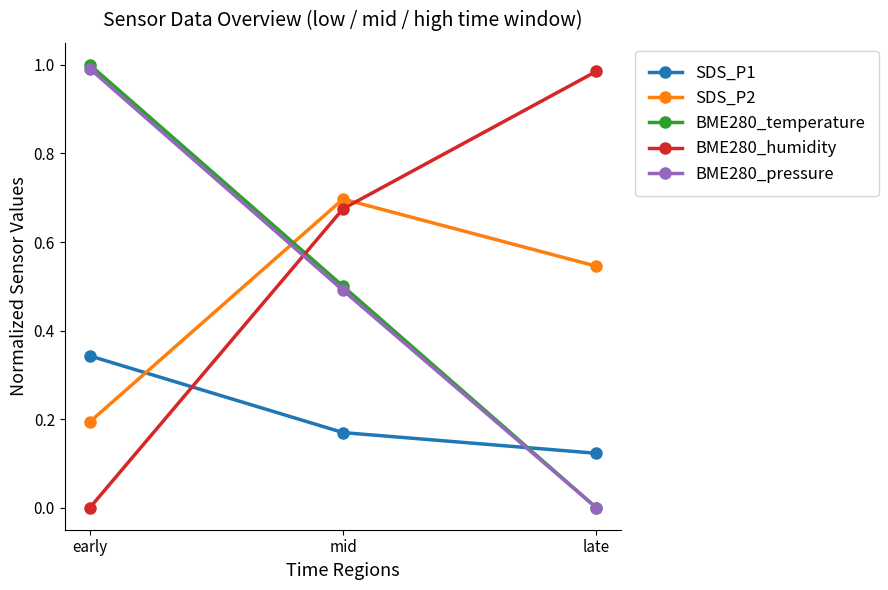

Rank the categories by BME280_temperature value from lowest to highest.

late, mid, early